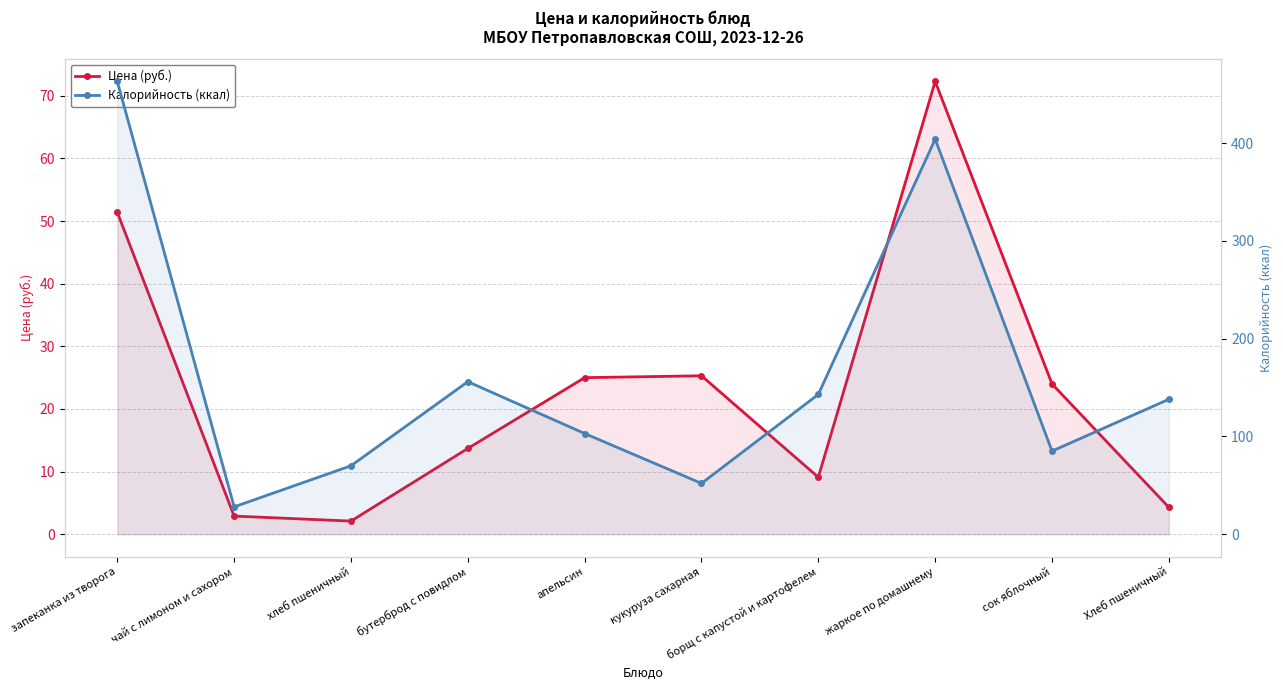

Between борщ с капустой и картофелем and сок яблочный, which is larger?

сок яблочный